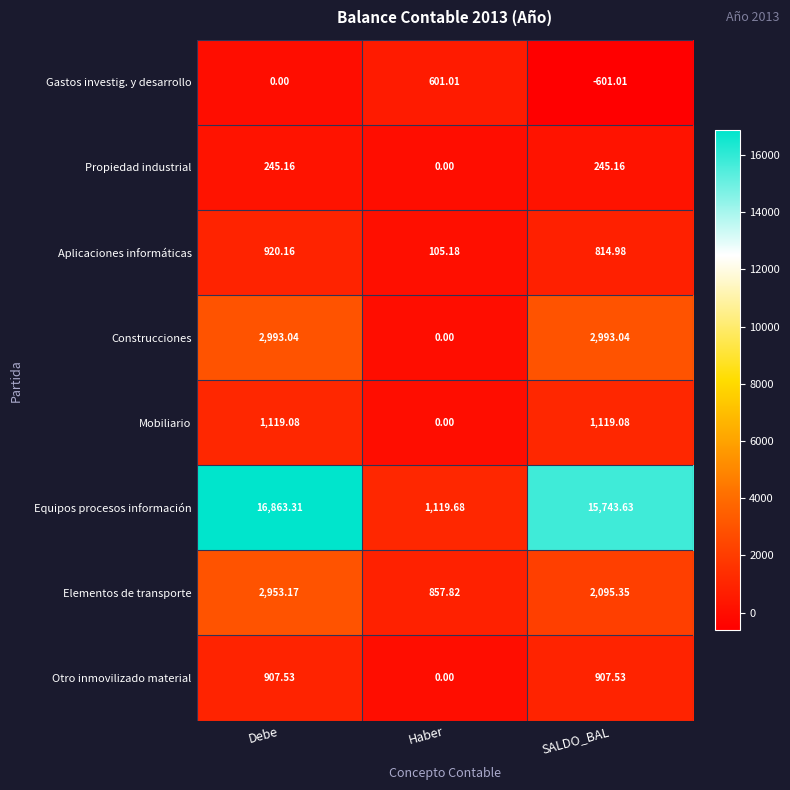

Which series has the largest total across all categories?

Equipos procesos información